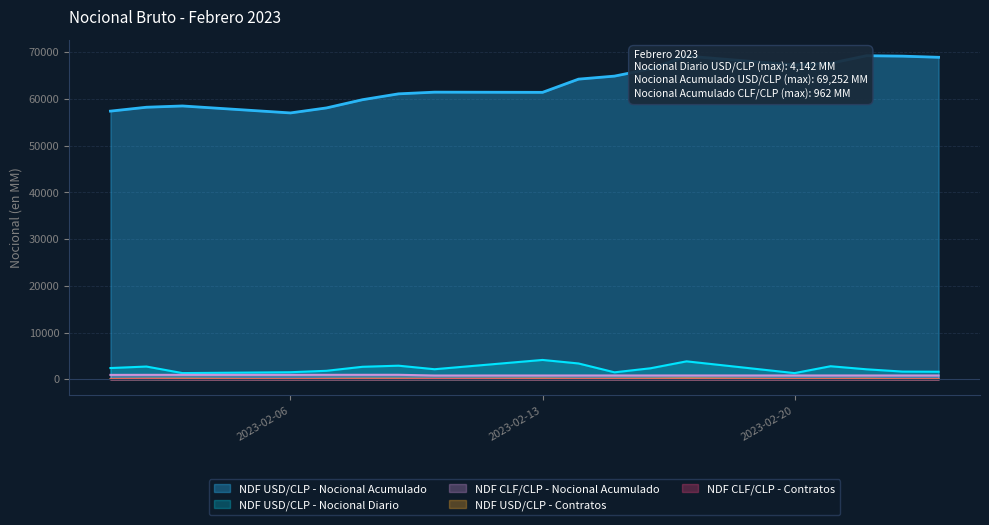

What is the difference between the second highest and minimum values in the NDF CLF/CLP - Nocional Acumulado series?

149.9